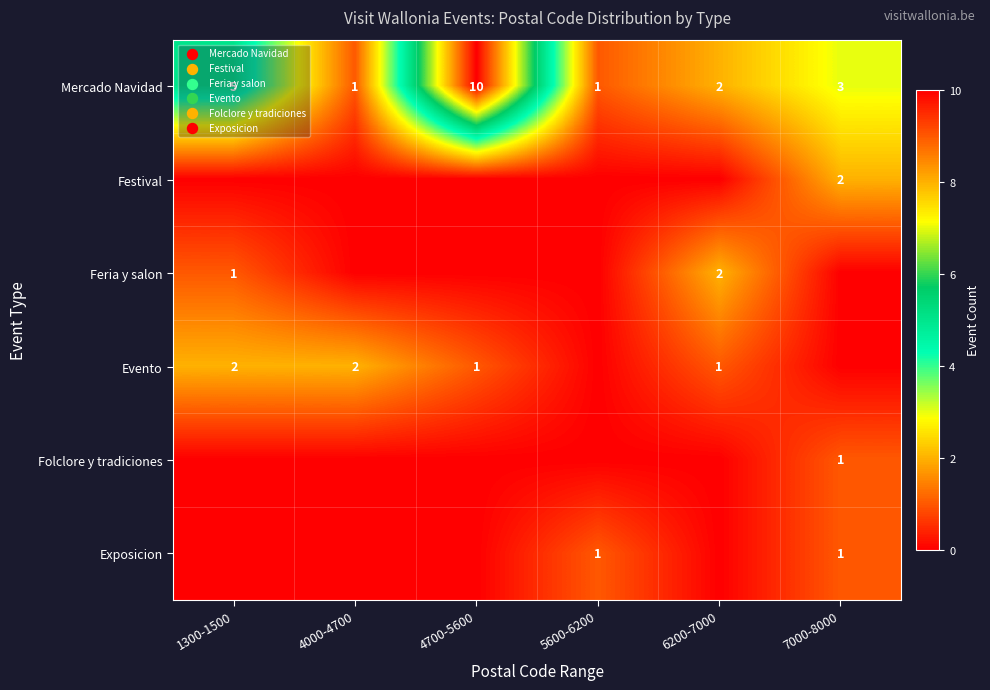

The Festival series shows 1 at 7000-8000. True or false?

False